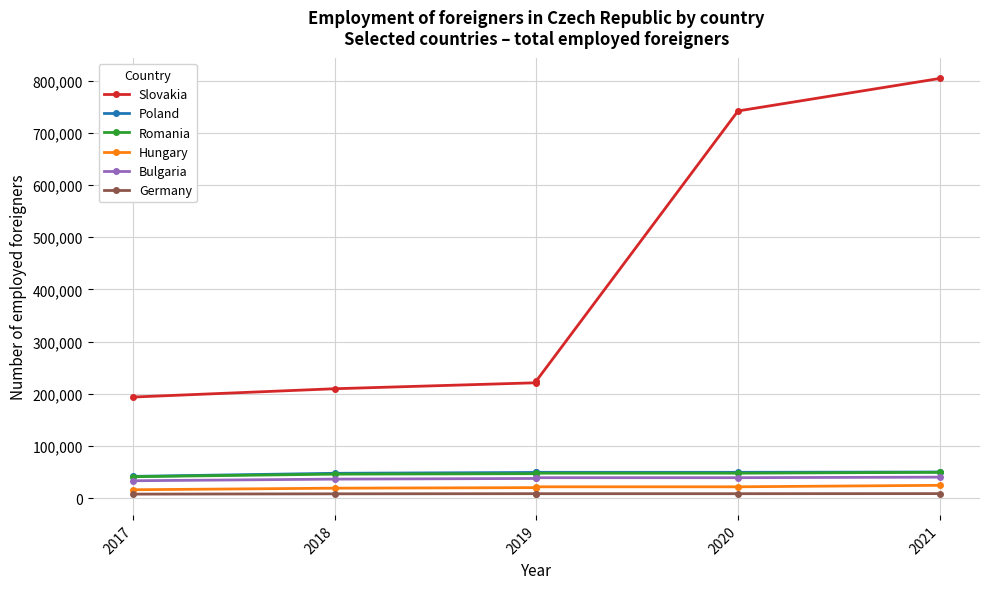

What is the highest value of the Germany series?

8485